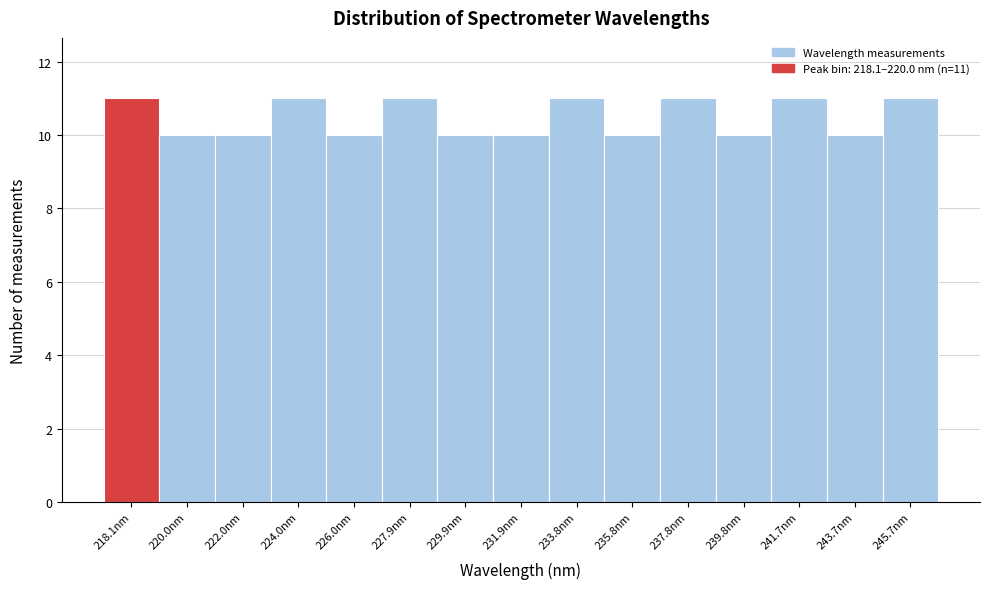

Reading left to right, list all the values displayed in this chart.

11	10	10	11	10	11	10	10	11	10	11	10	11	10	11